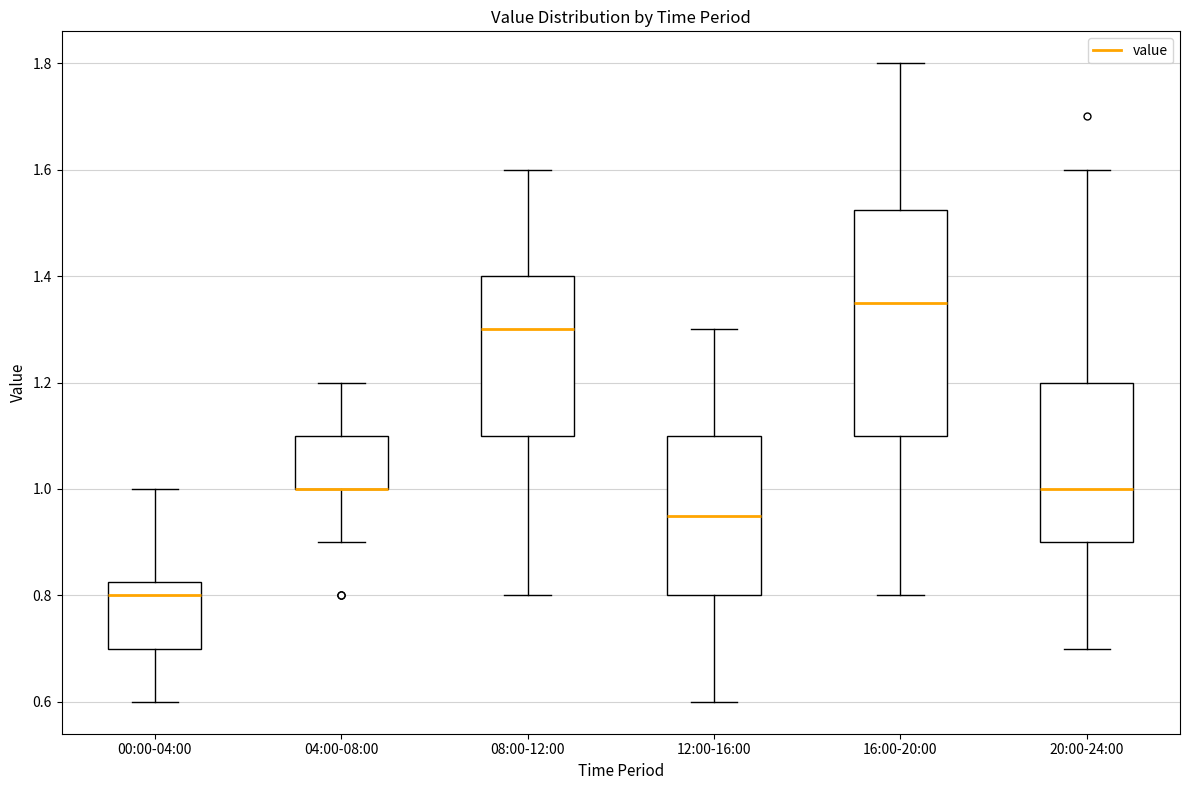

Reading left to right, read every box against the y-axis: the position of its median line, the range the box covers, and the ends of its whiskers. The values are not printed on the chart, so give them approximately, as read against the axis.

00:00-04:00: median 0.80, box 0.70 to 0.82, whiskers 0.60 to 1.00
04:00-08:00: median 1.00 (drawn on the box's lower edge), box 1.00 to 1.10, whiskers 0.90 to 1.20
08:00-12:00: median 1.30, box 1.10 to 1.40, whiskers 0.80 to 1.60
12:00-16:00: median 0.96, box 0.80 to 1.10, whiskers 0.60 to 1.30
16:00-20:00: median 1.36, box 1.10 to 1.52, whiskers 0.80 to 1.80
20:00-24:00: median 1.00, box 0.90 to 1.20, whiskers 0.70 to 1.60